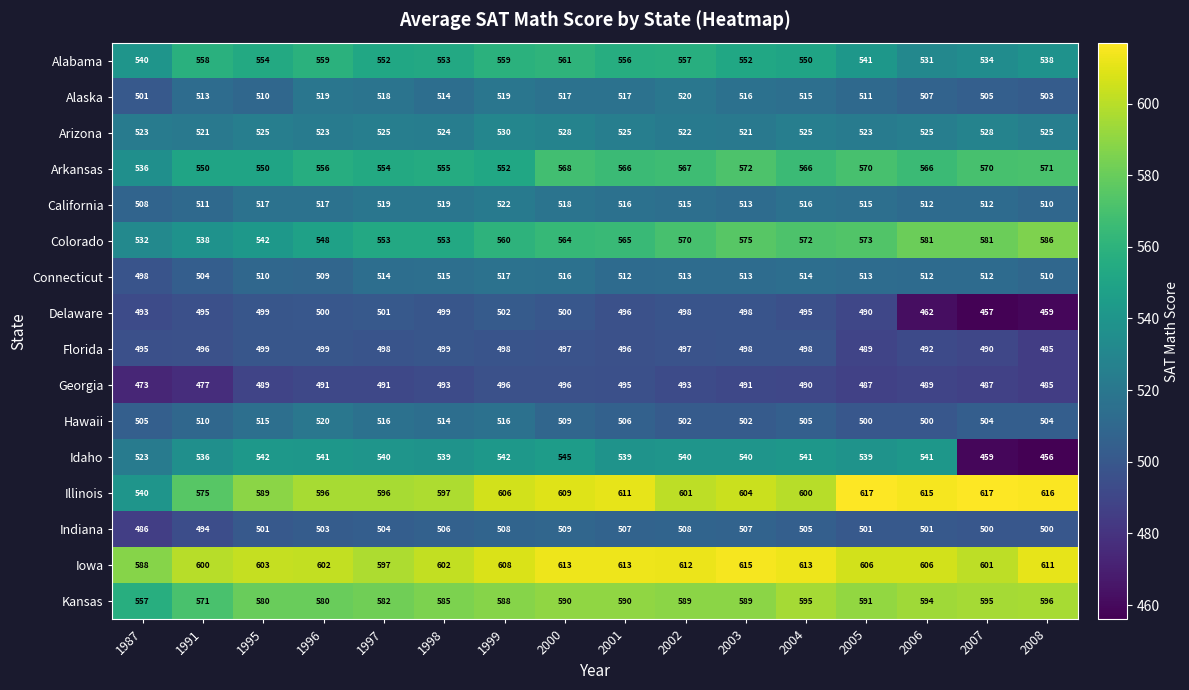

Count the number of categories in the chart.

16